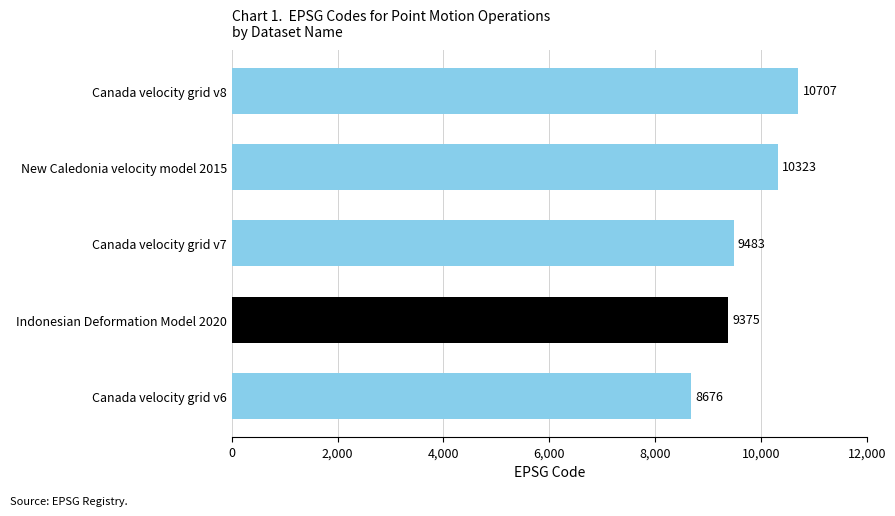

What is the difference between the values at Canada velocity grid v7 and Canada velocity grid v6?

807